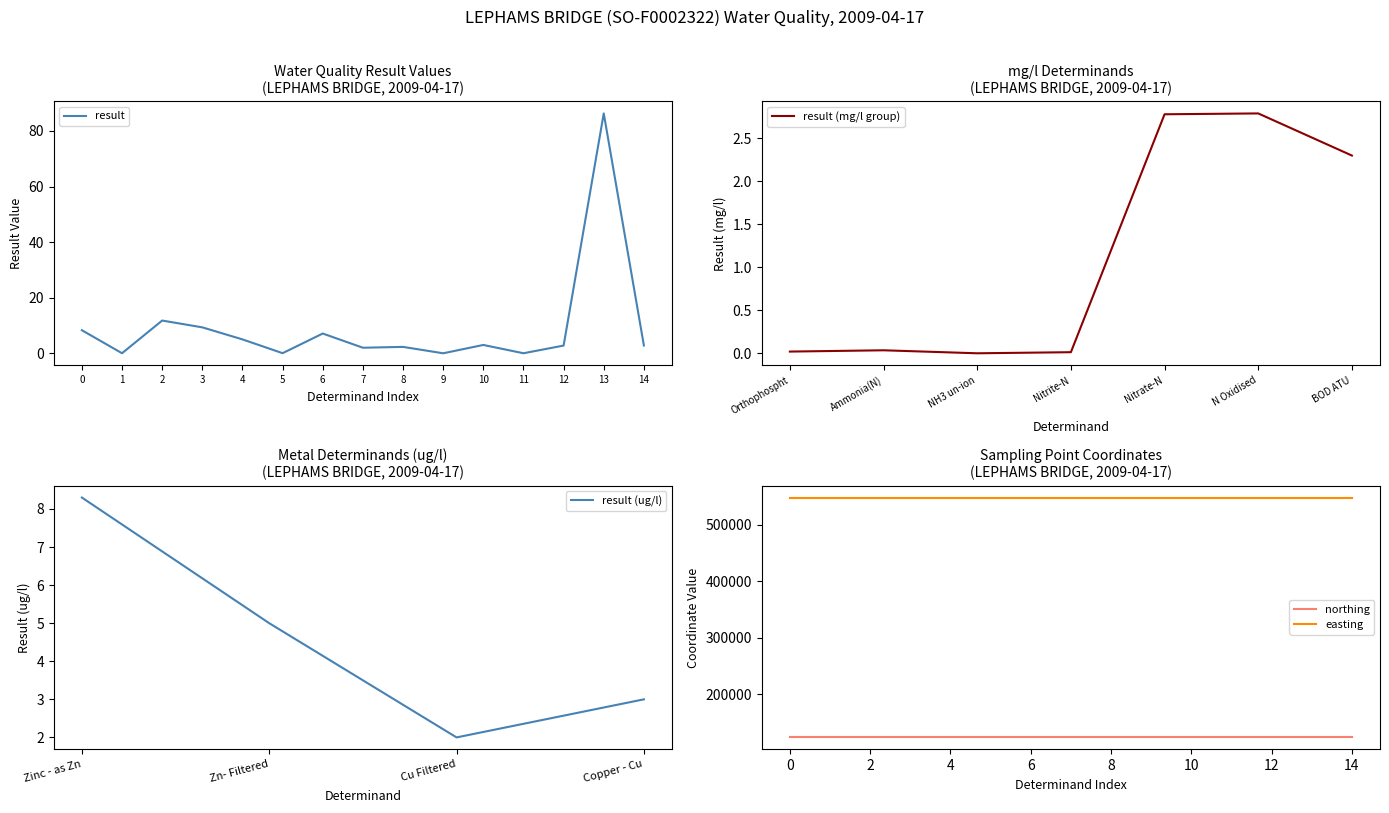

True or false: result has a value of 14.3 at 3.

False